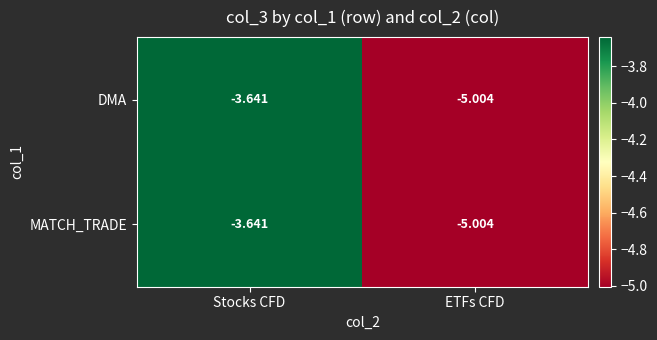

At which label is DMA closest to -4?

Stocks CFD